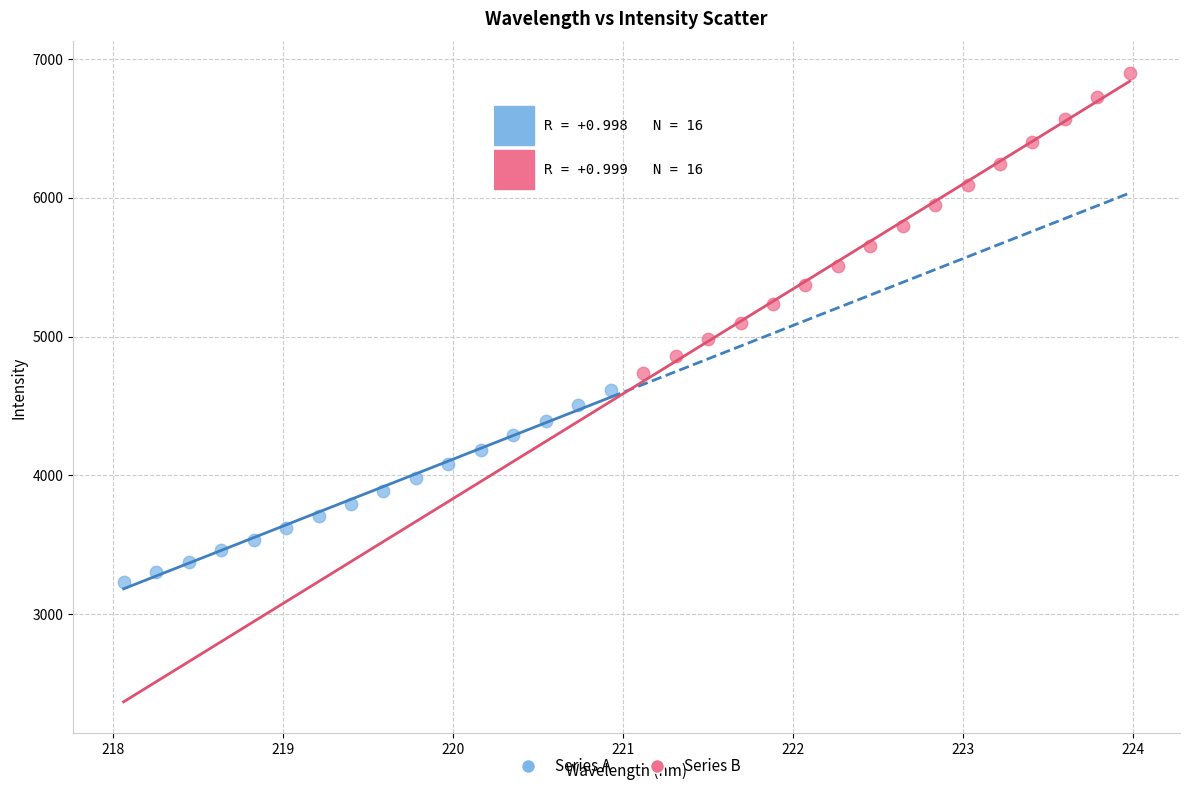

Which series has the largest Y range (max minus min)?

Series B